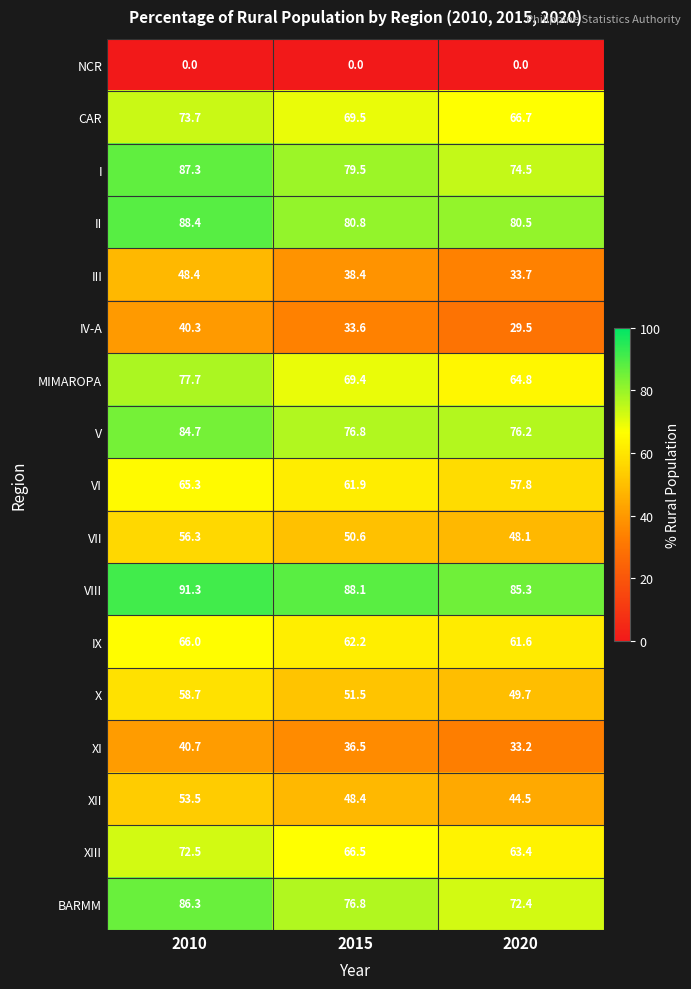

What is the difference between the maximum and minimum values in the IV-A series?

10.8